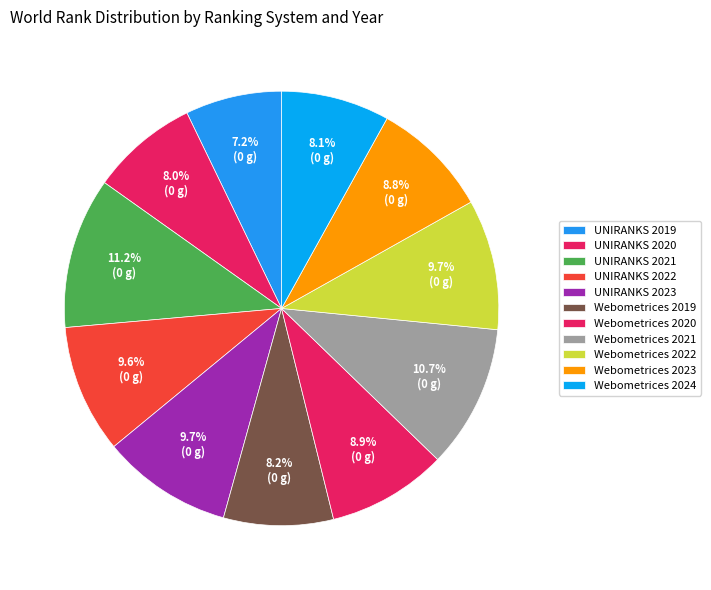

To the nearest percent, what is the difference between the largest and smallest slice percentages?

4%